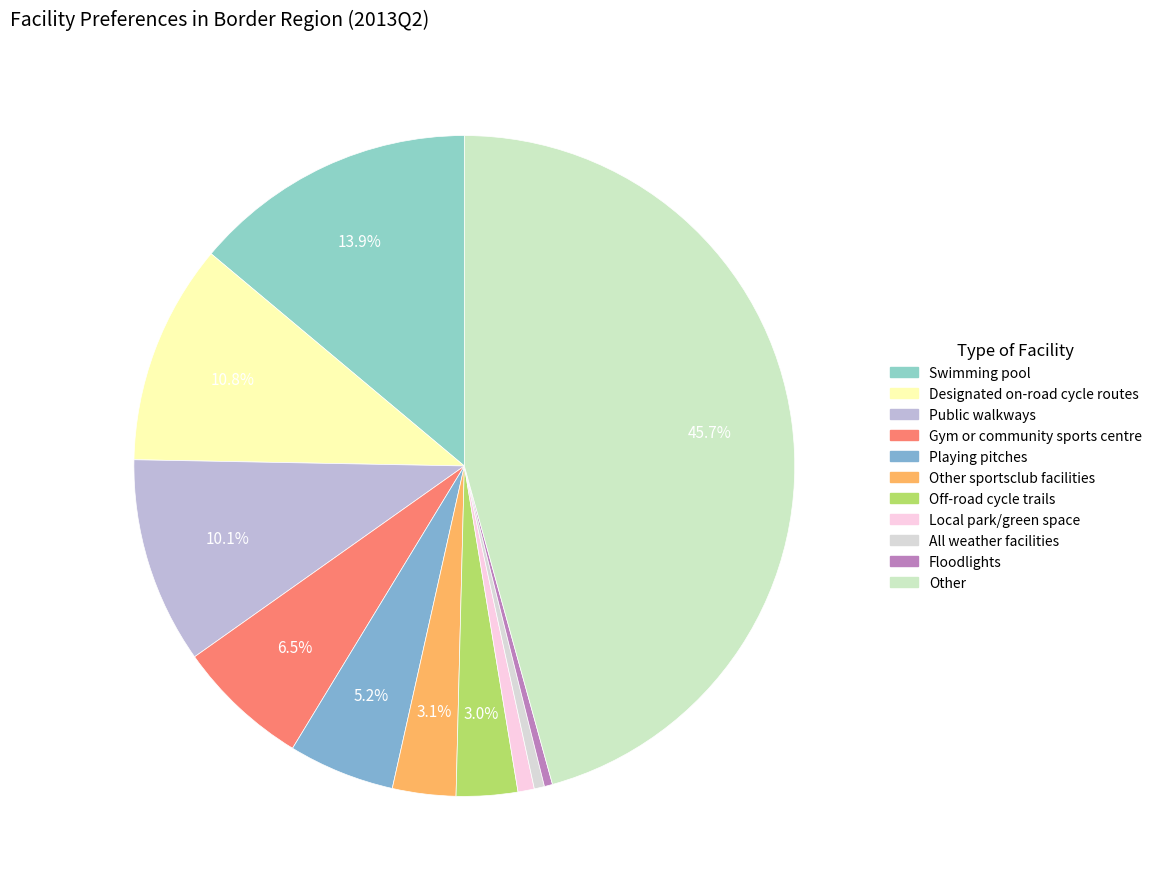

How many segments does this pie chart have?

11